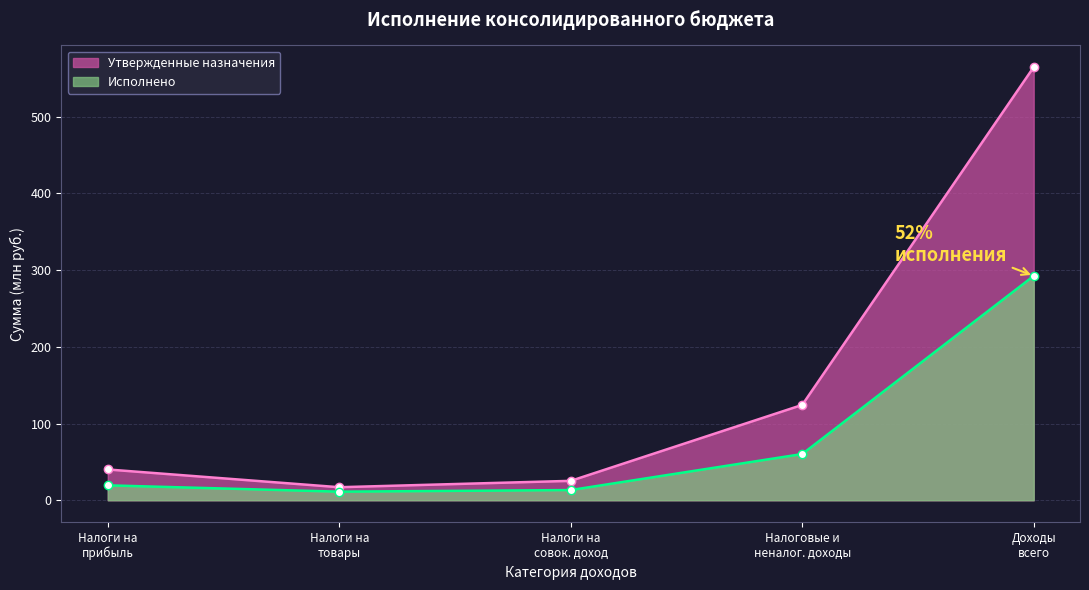

What is the minimum value shown in the chart?

11.2